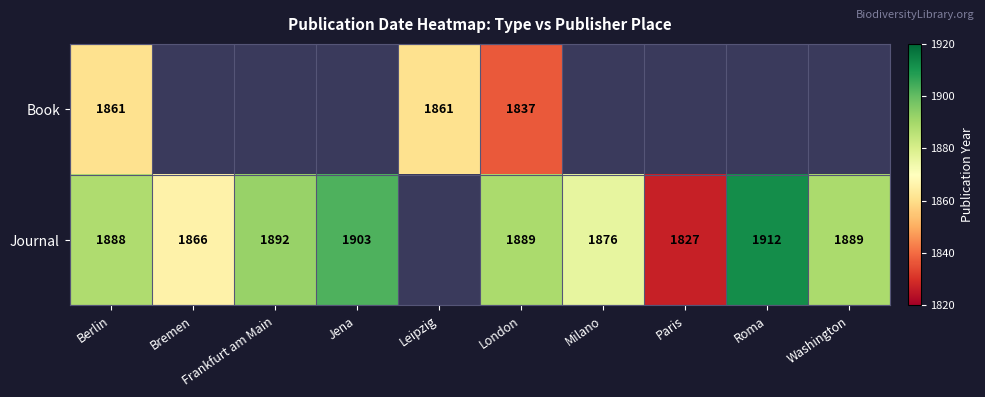

At which category does the chart reach its minimum across all series?

Paris